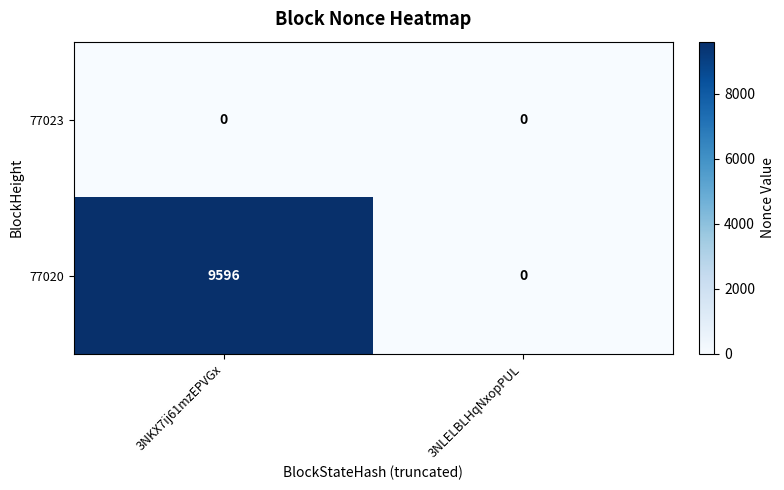

Which category has the highest value across all series?

3NKX7ij61mzEPVGx